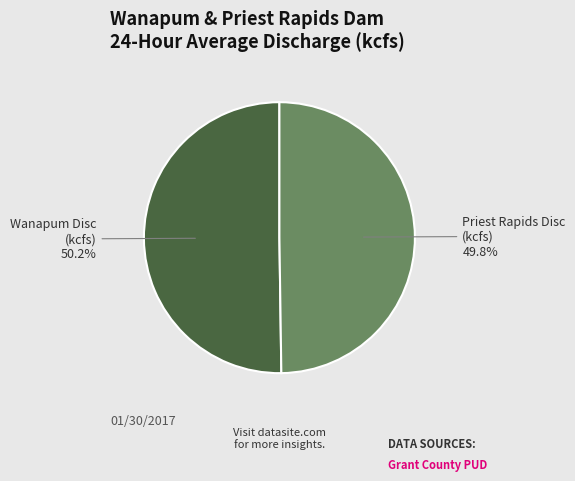

To the nearest percent, what is the difference between the largest and smallest slice percentages?

0%